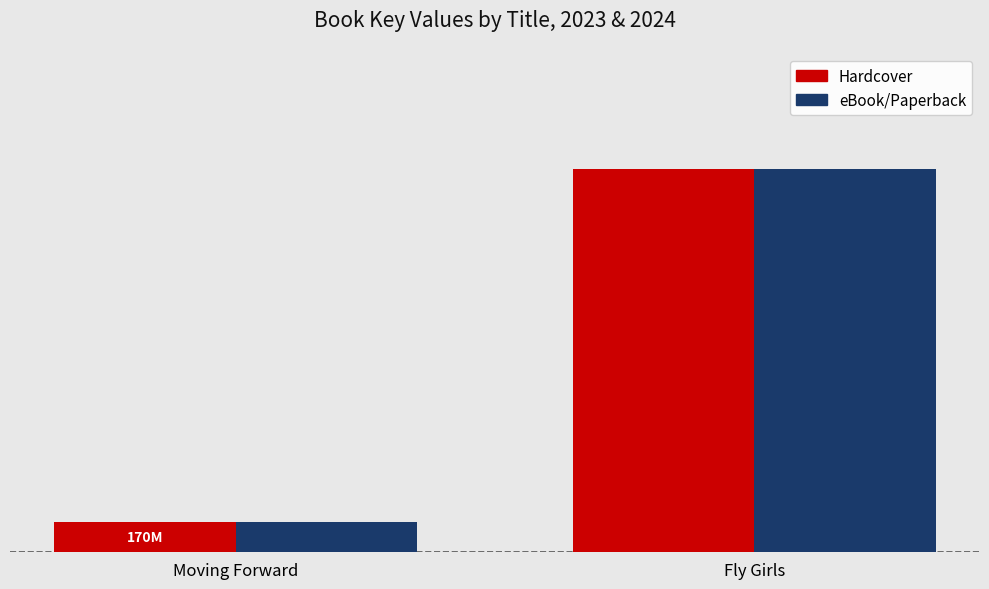

Are the bars horizontal?

No